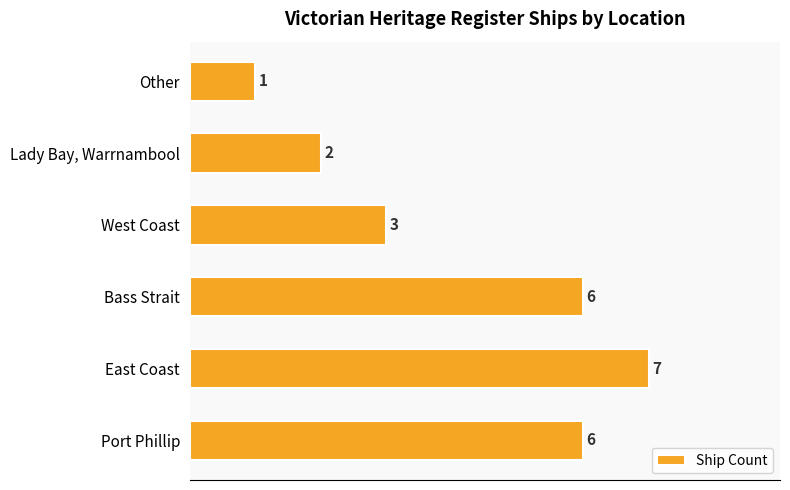

How many values are below 6?

3